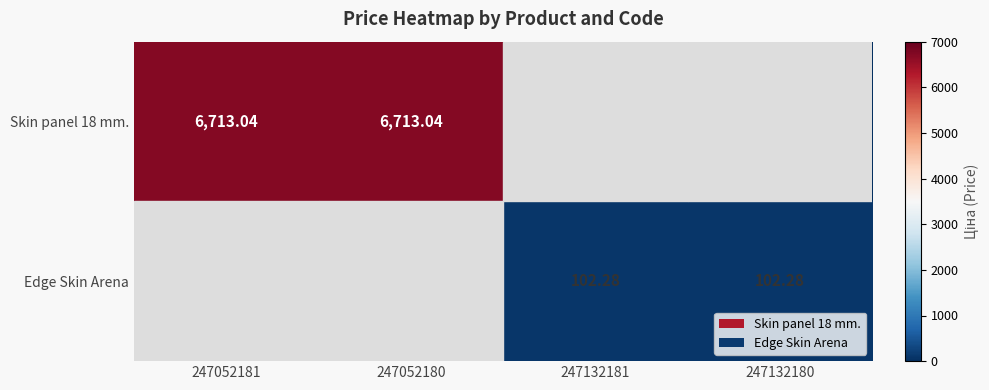

Which category has the highest value in the Edge Skin Arena series?

247132181